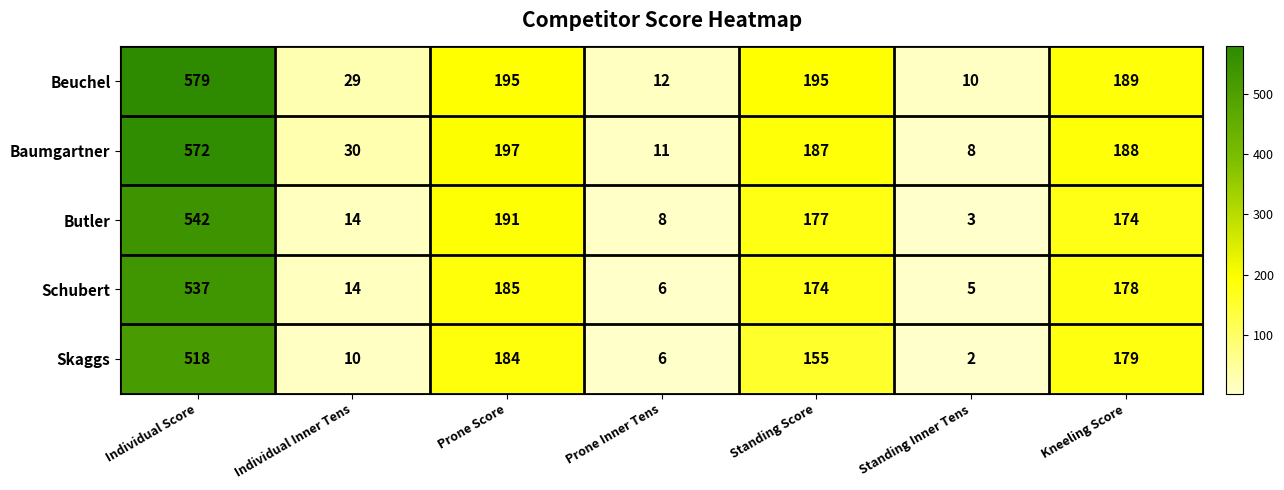

True or false: Schubert has a value of 6 at Prone Inner Tens.

True